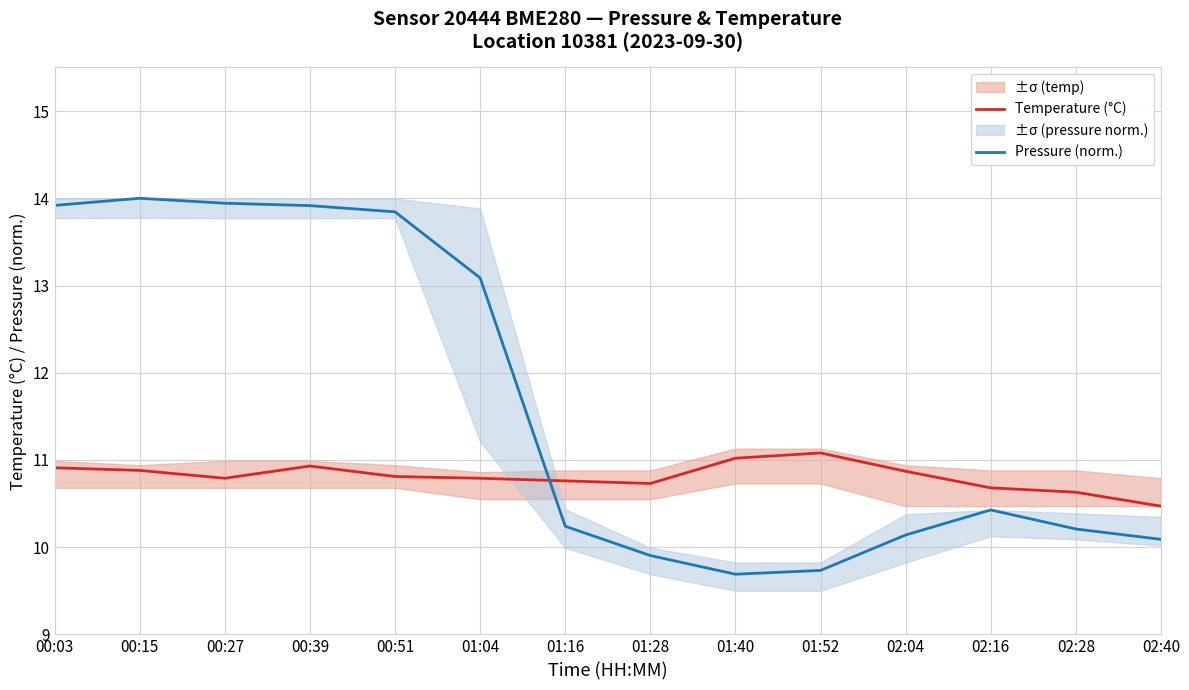

The value of Temperature (°C) at 00:15 is 10.9. True or false?

True